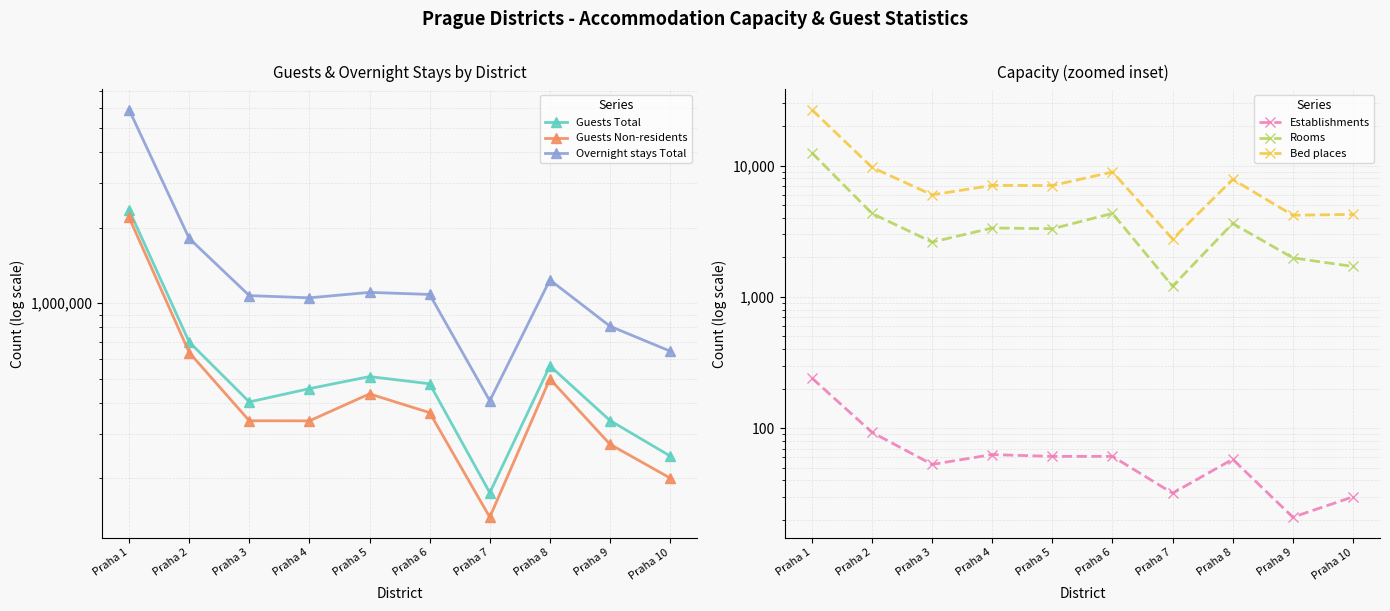

At which category does Guests Non-residents reach its first local peak?

Praha 5